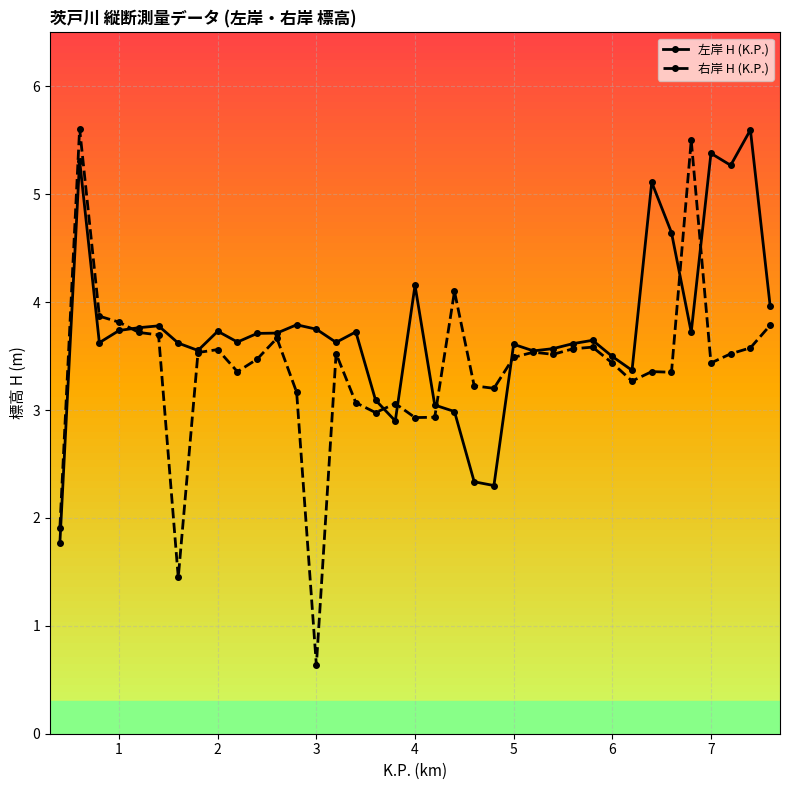

What is the sum of all 右岸 H (K.P.) values?

125.4